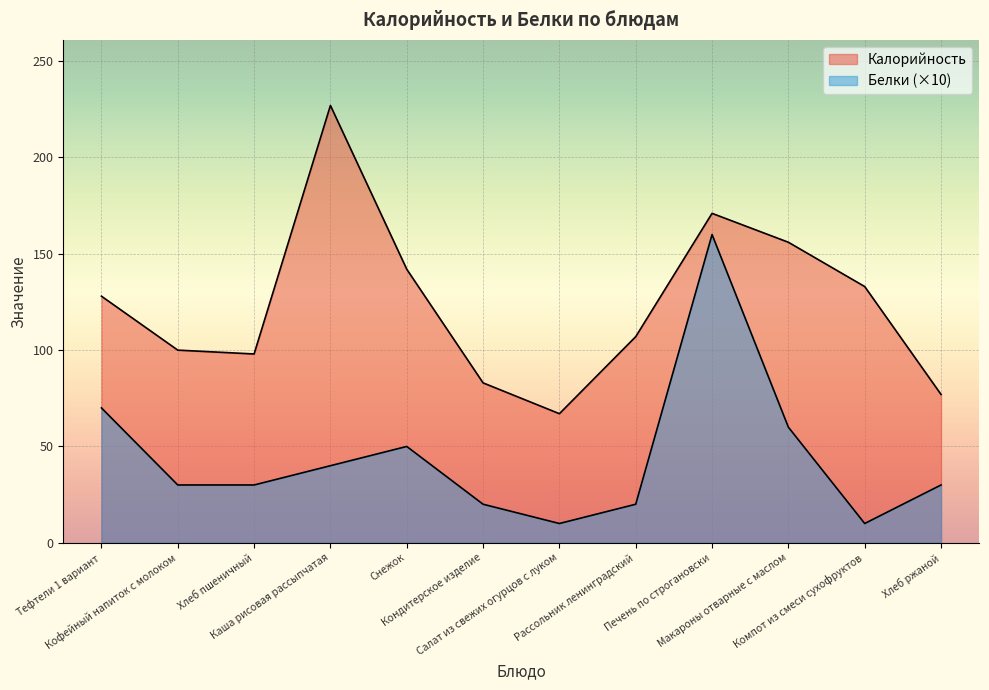

True or false: Калорийность and Белки cross at least once.

False